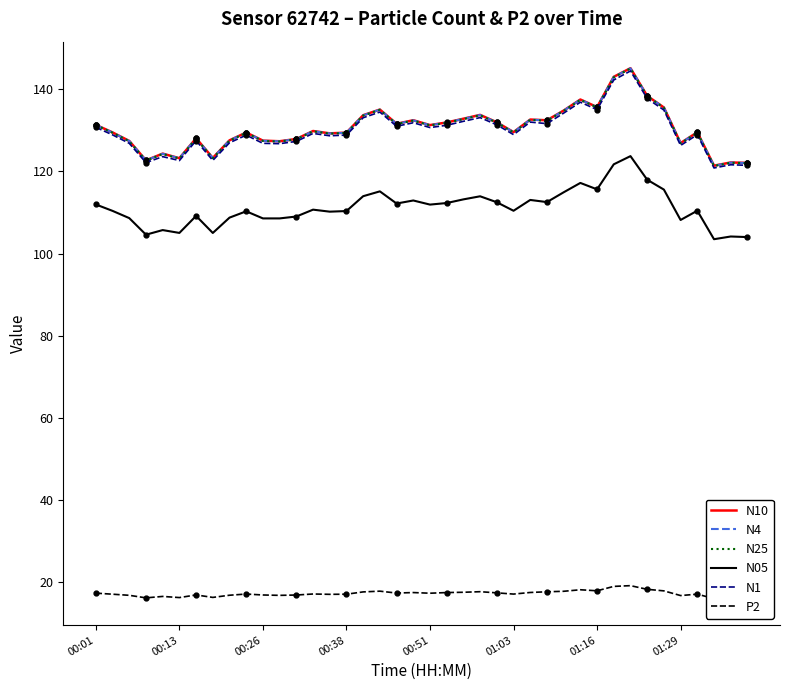

What is the difference between the second highest and minimum values in the N1 series?

21.4